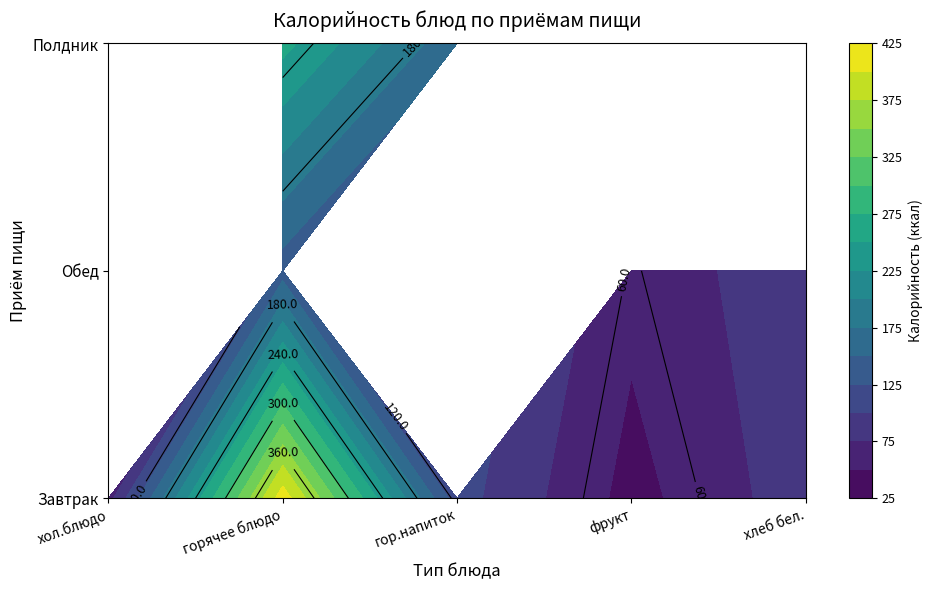

At how many categories does at least one series exceed 132?

2